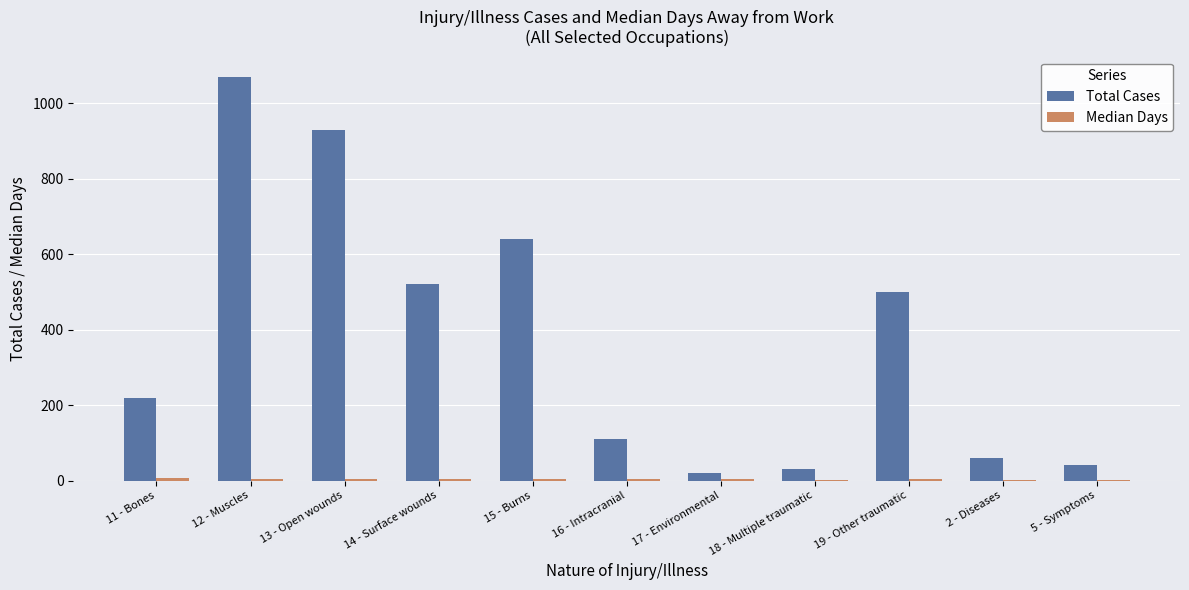

At which category is the sum across all series the highest?

12 - Muscles